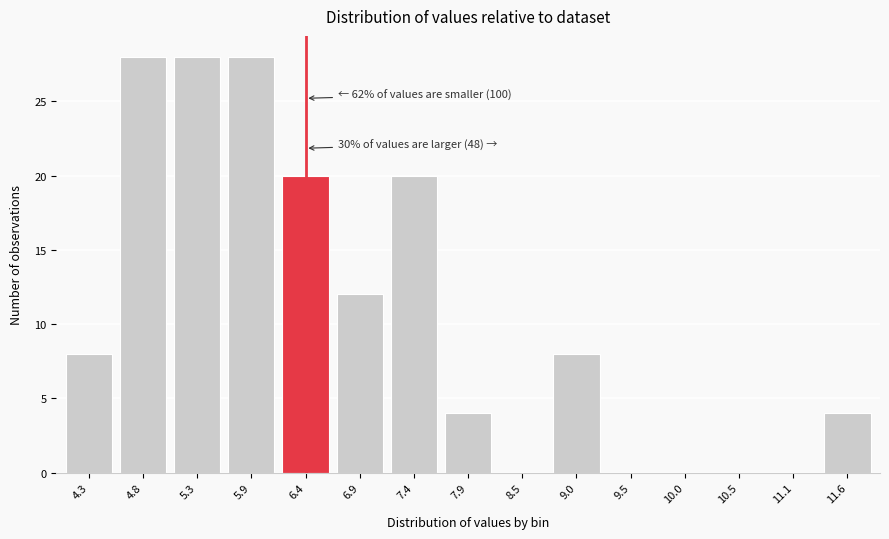

Reading left to right, list all the values displayed in this chart.

4.3=8	4.8=28	5.3=28	5.9=28	6.4=20	6.9=12	7.4=20	7.9=4	8.5=0	9.0=8	9.5=0	10.0=0	10.5=0	11.1=0	11.6=4